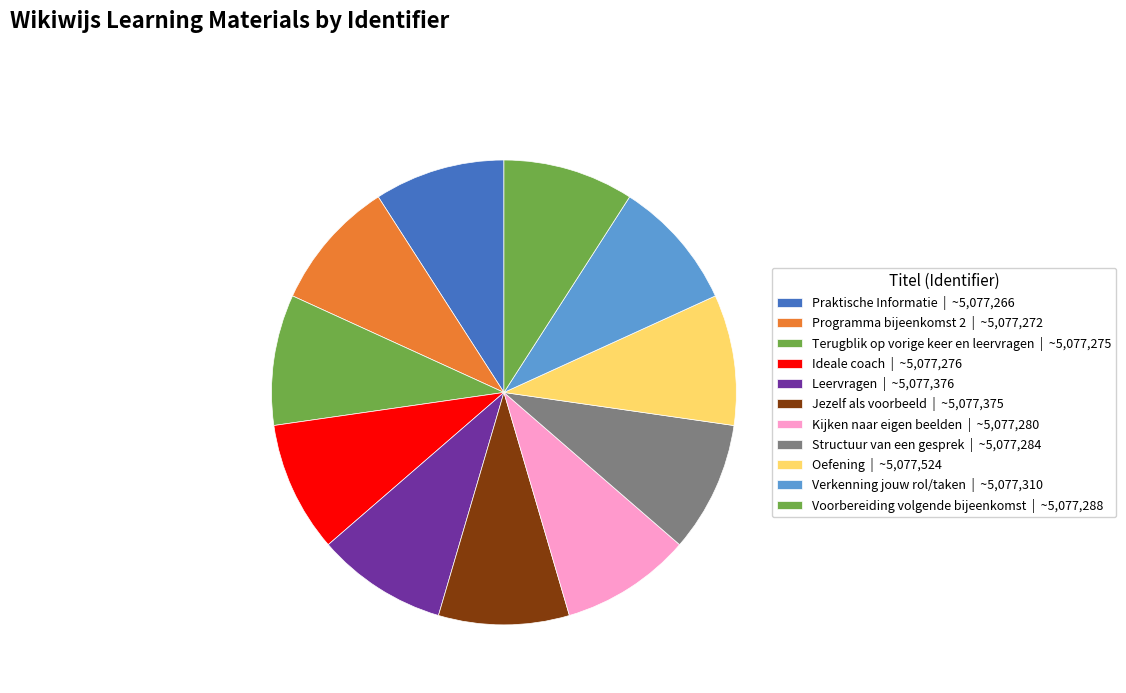

Does Ideale coach represent more than half of the total?

No